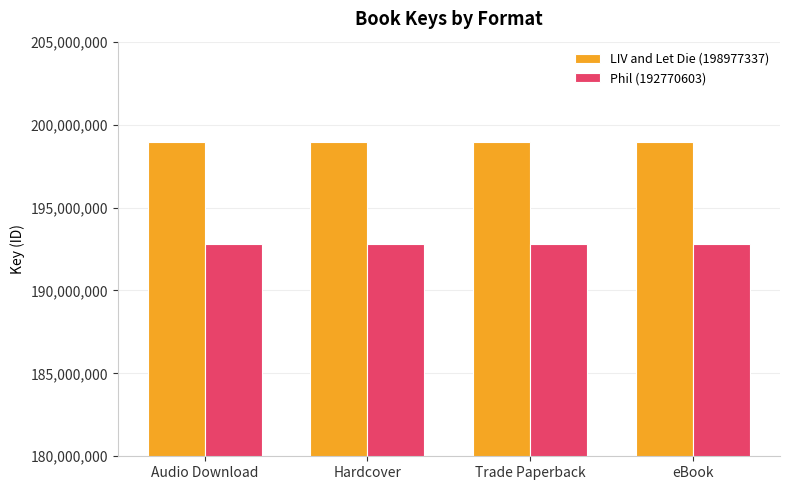

True or false: LIV and Let Die (198977337) has a value of 346737350 at Trade Paperback.

False